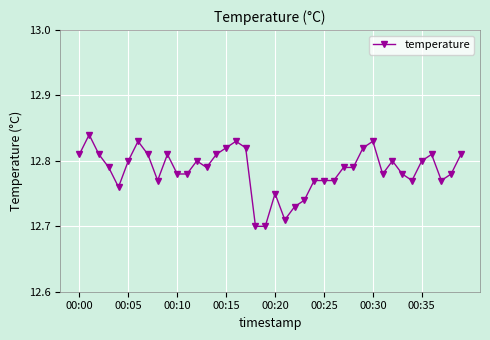

Is this an area chart (filled region under the line)?

No